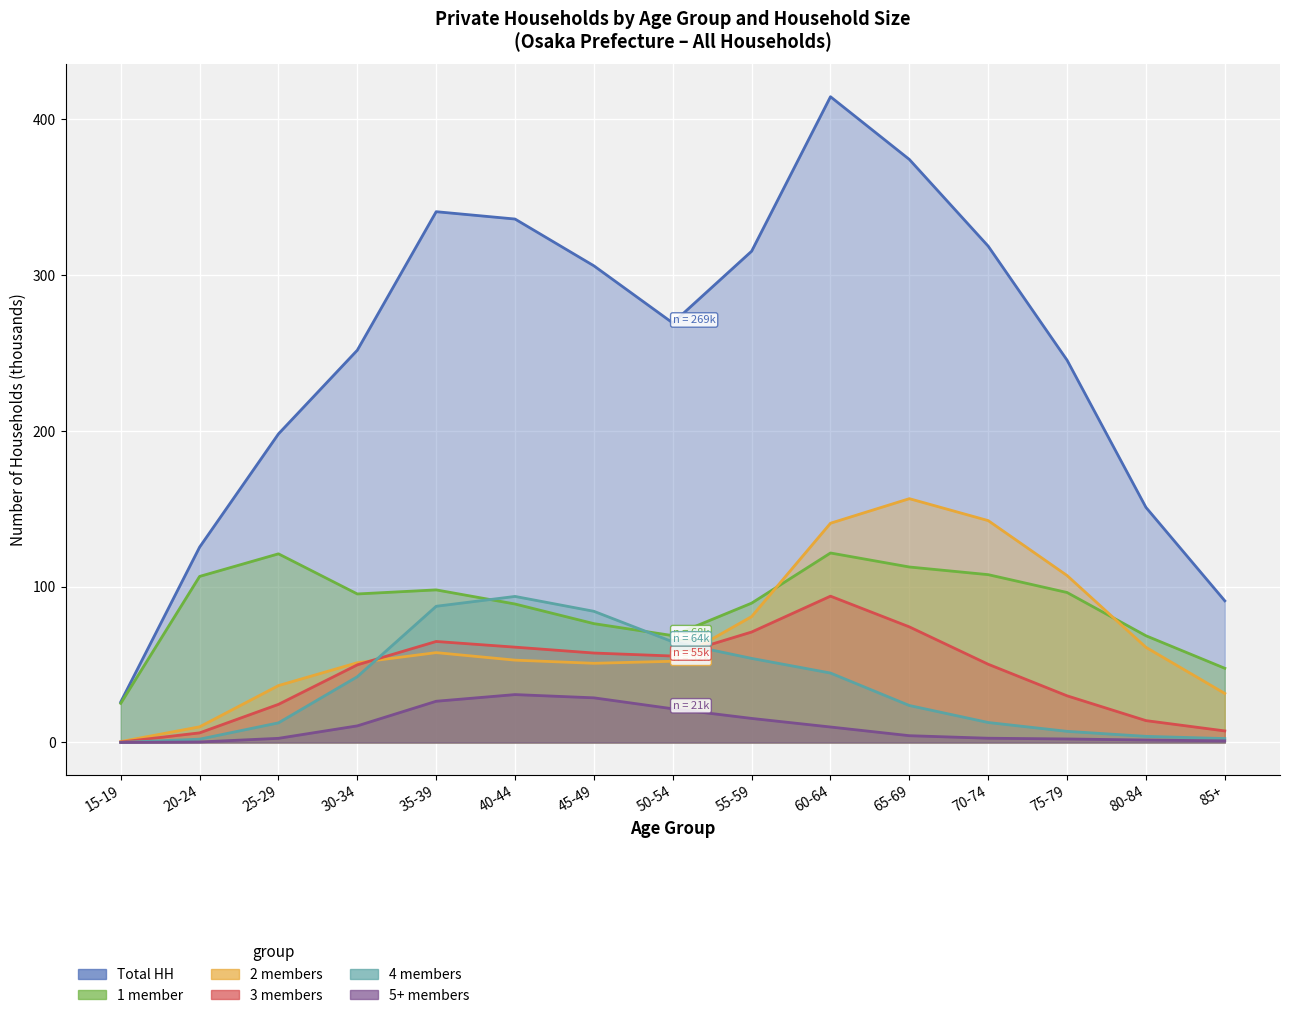

True or false: 1 member has a value of 68.5 at 80-84.

True